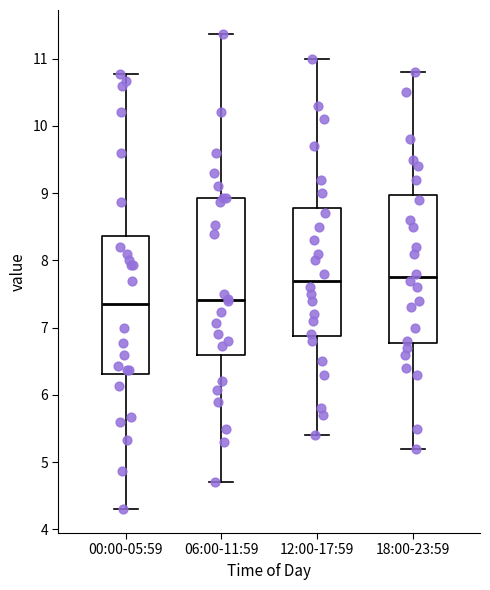

Reading left to right, transcribe this box plot: for each box, give where its median line is, the range the box spans, and where its two whiskers end, as read against the y-axis. The values are not printed on the chart, so give them approximately, as read against the axis.

00:00-05:59: median 7.4, box 6.3 to 8.4, whiskers 4.3 to 10.8
06:00-11:59: median 7.4, box 6.6 to 8.9, whiskers 4.7 to 11.4
12:00-17:59: median 7.7, box 6.9 to 8.8, whiskers 5.4 to 11.0
18:00-23:59: median 7.8, box 6.8 to 9.0, whiskers 5.2 to 10.8